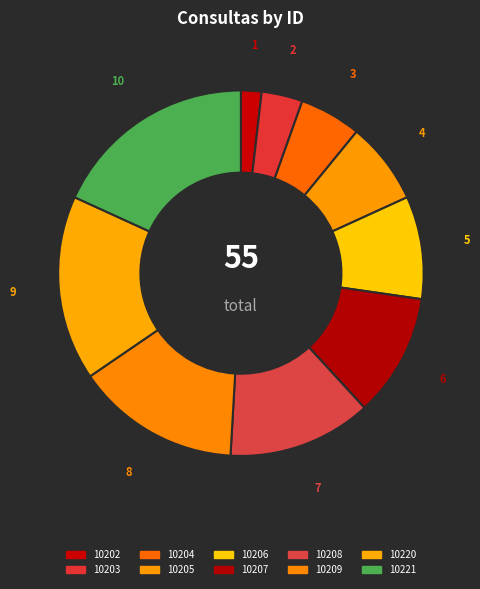

To the nearest percent, what is the average slice percentage?

10%